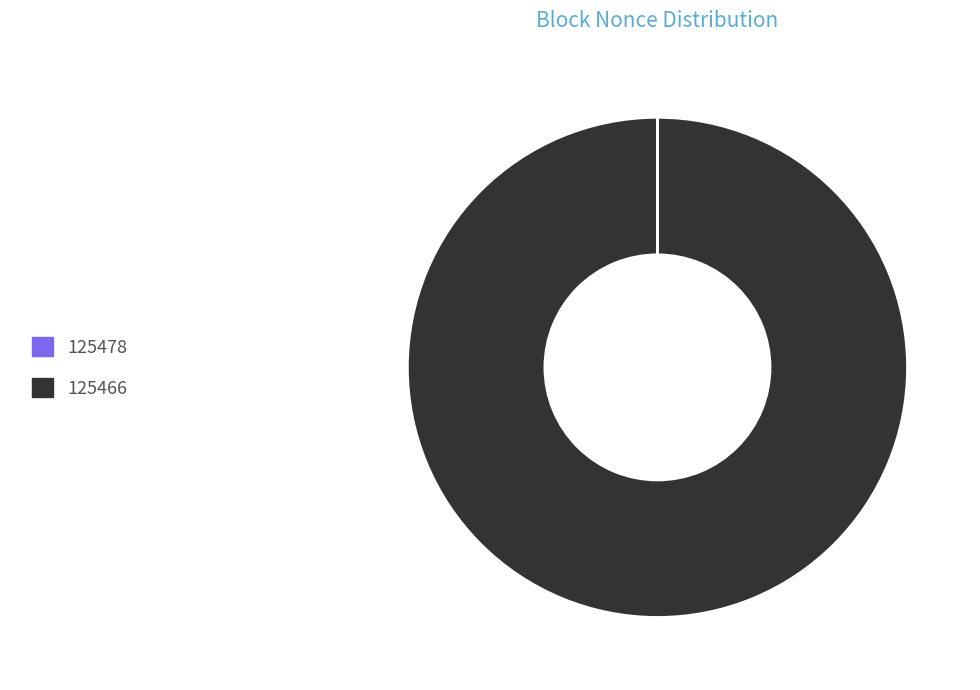

The 125466 slice represents 100% of the pie. True or false?

True